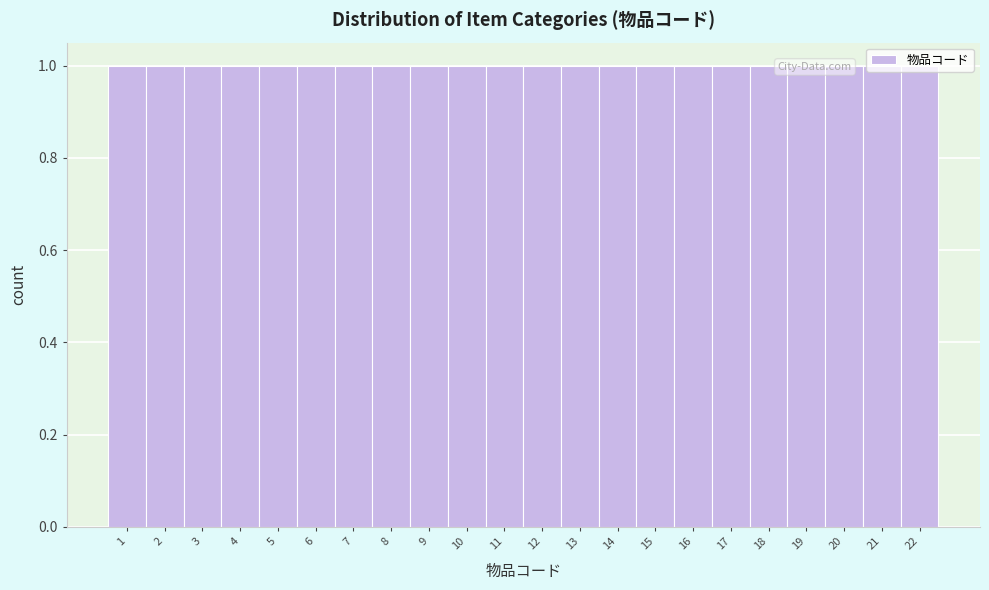

Reading left to right, transcribe this chart: for each bar, give the range it covers on the x-axis and its height. The values are not printed on the chart, so give them approximately, as read against the axis.

0.5 to 1.5: 1
1.5 to 2.5: 1
2.5 to 3.5: 1
3.5 to 4.5: 1
4.5 to 5.5: 1
5.5 to 6.5: 1
6.5 to 7.5: 1
7.5 to 8.5: 1
8.5 to 9.5: 1
9.5 to 10.5: 1
10.5 to 11.5: 1
11.5 to 12.5: 1
12.5 to 13.5: 1
13.5 to 14.5: 1
14.5 to 15.5: 1
15.5 to 16.5: 1
16.5 to 17.5: 1
17.5 to 18.5: 1
18.5 to 19.5: 1
19.5 to 20.5: 1
20.5 to 21.5: 1
21.5 to 22.5: 1